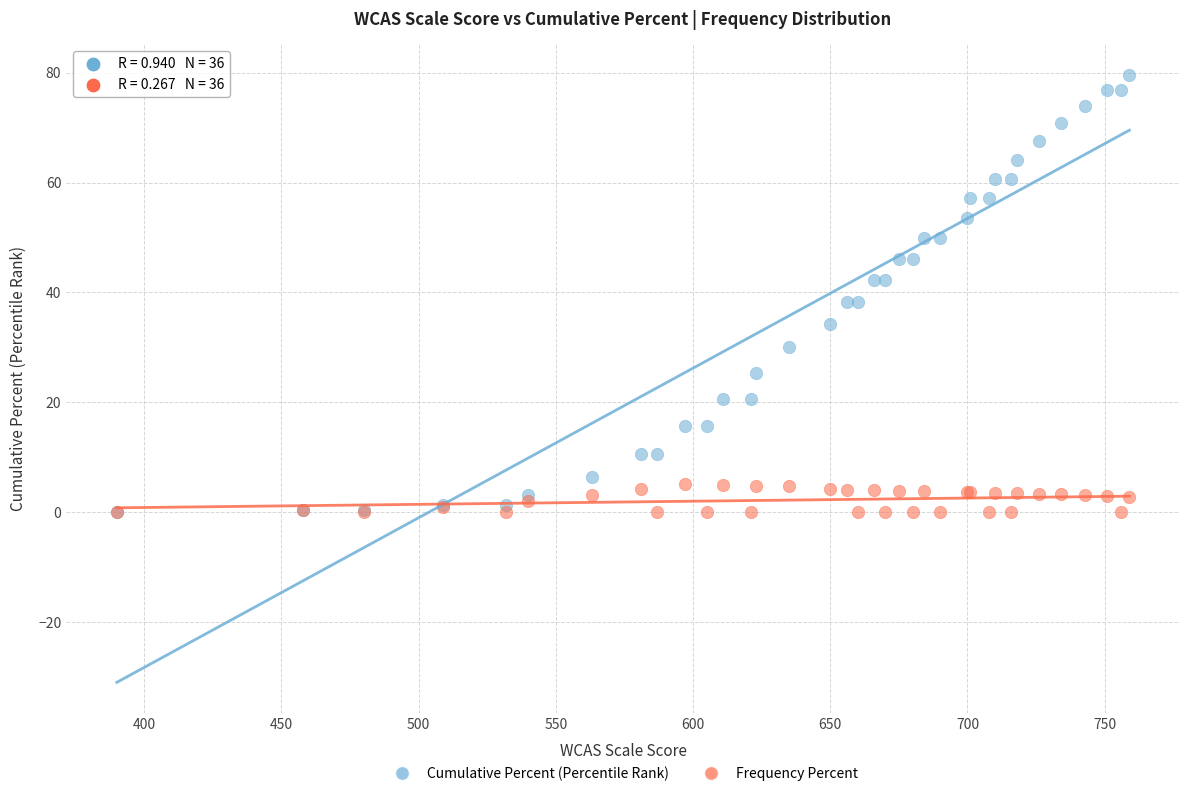

What are all the series names shown in the legend?

Cumulative Percent (Percentile Rank), Frequency Percent